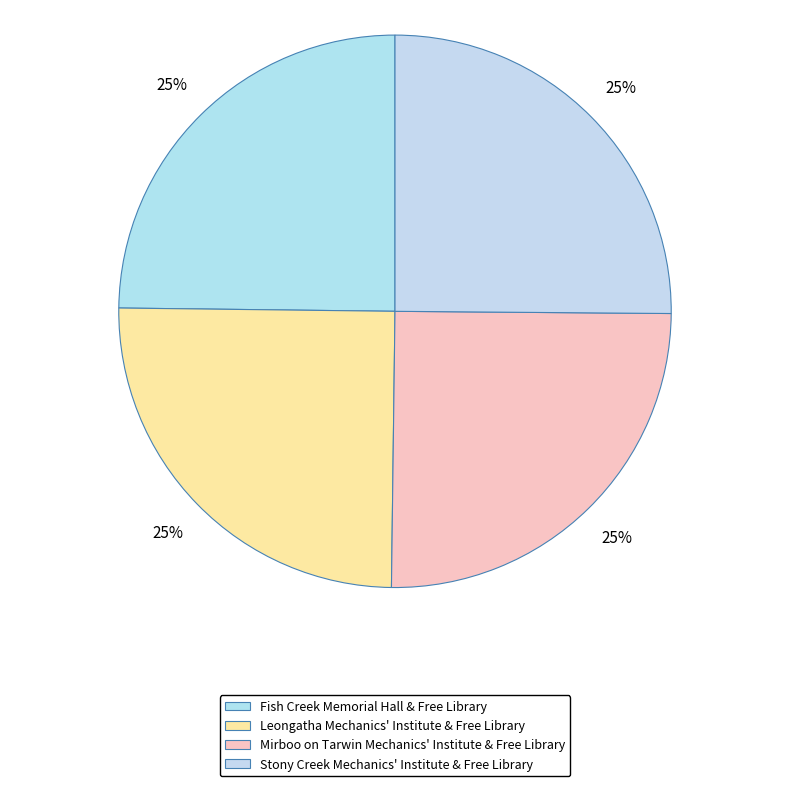

Count the number of slices in the pie.

4